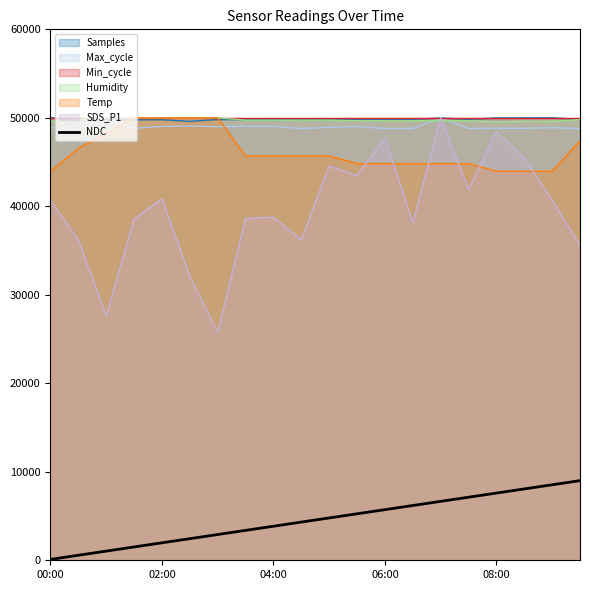

Where is the data nearest to the value 4550?

9